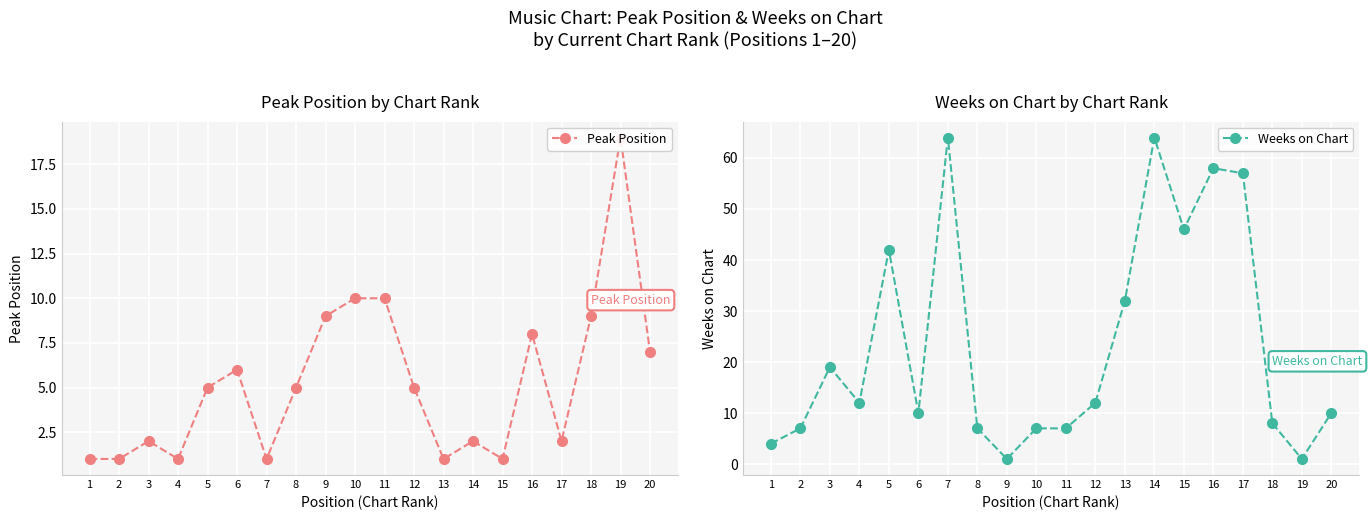

How many interior local valleys does the Weeks on Chart series have?

5